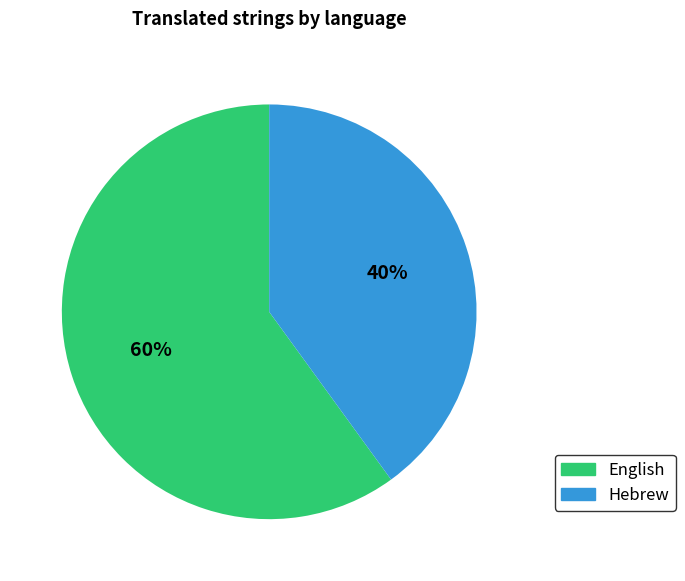

What is the majority slice?

English